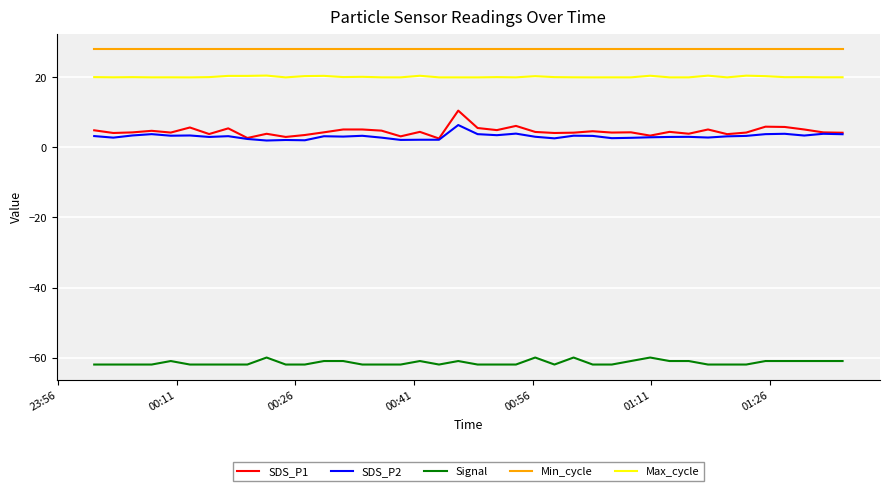

Which series has the largest range (max minus min)?

SDS_P1